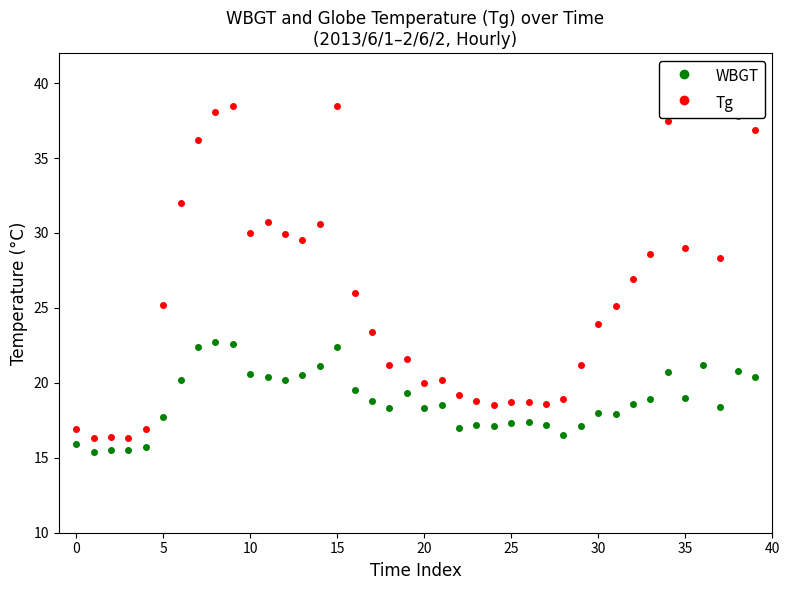

Which series has the widest spread of values?

Tg